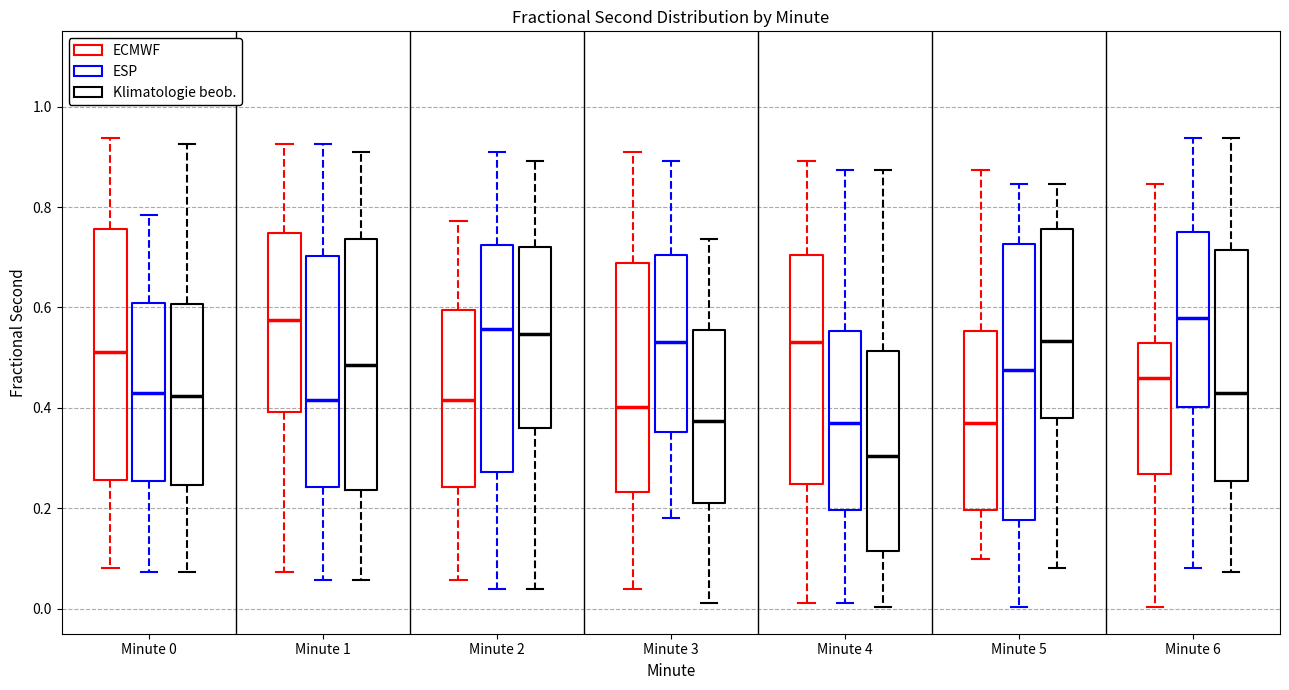

Which box is the tallest, from its lower edge to its upper edge?

Minute 5 (ESP)